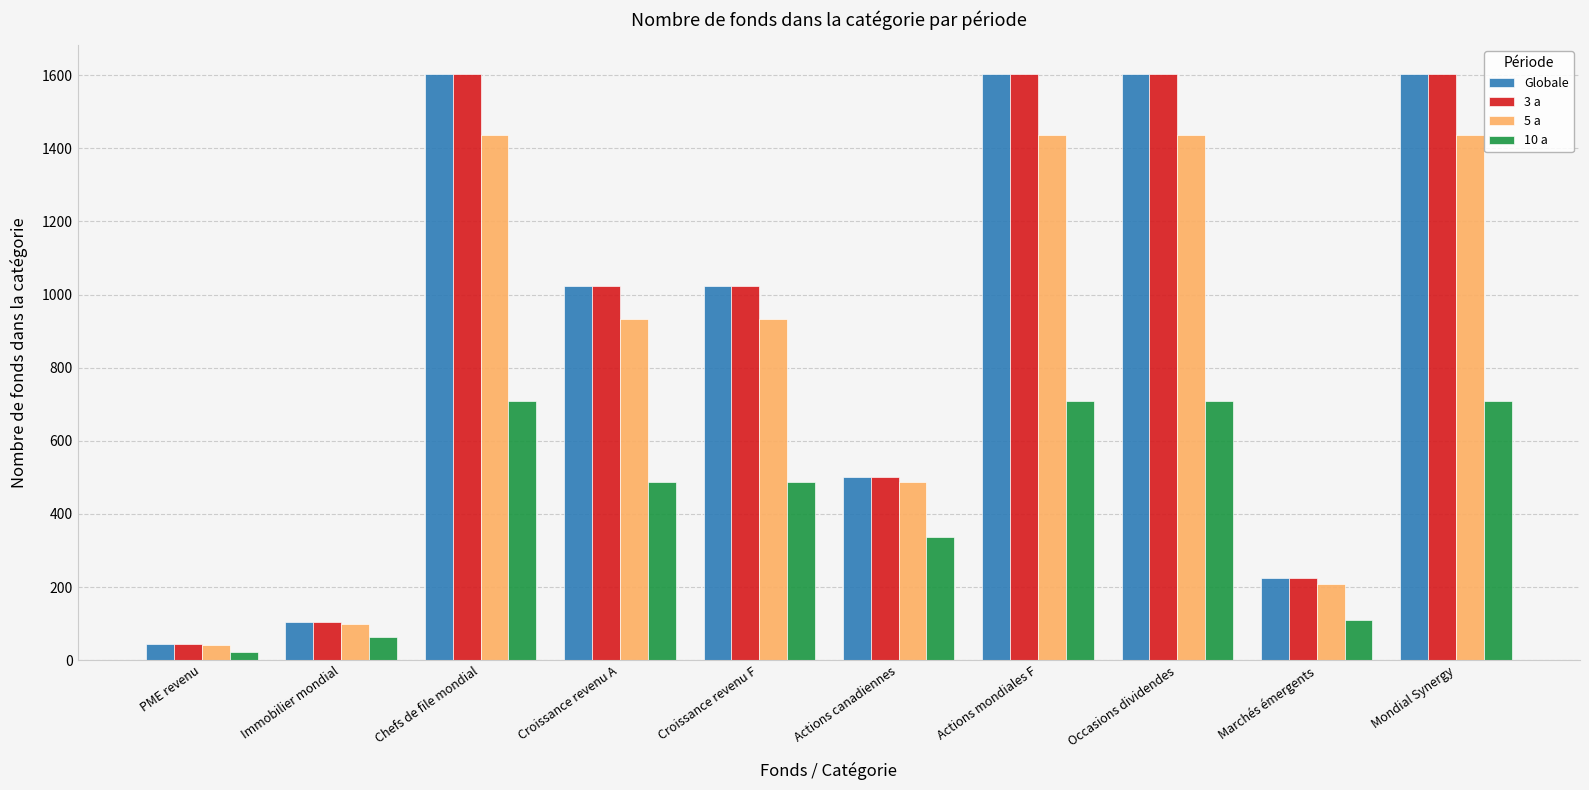

Which category has the lowest value across all series?

PME revenu